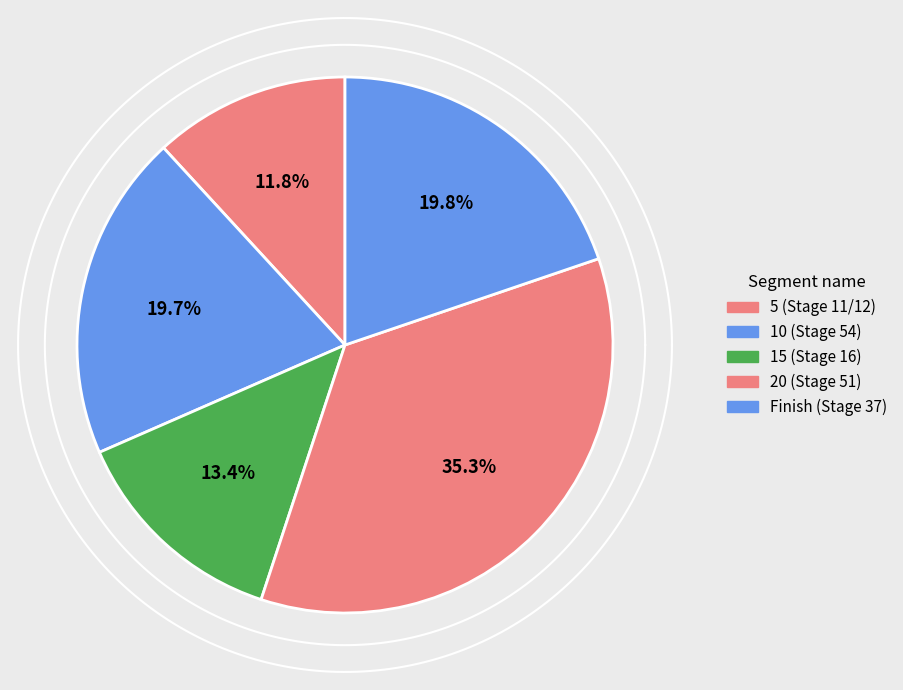

What is the change in value from 10 (Stage 54) to 15 (Stage 16)?

-69934